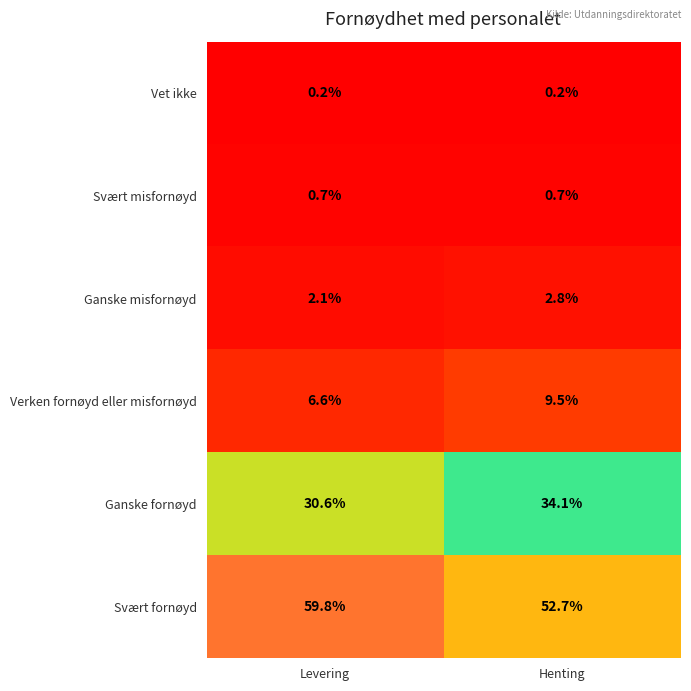

How many distinct data groups are displayed?

6